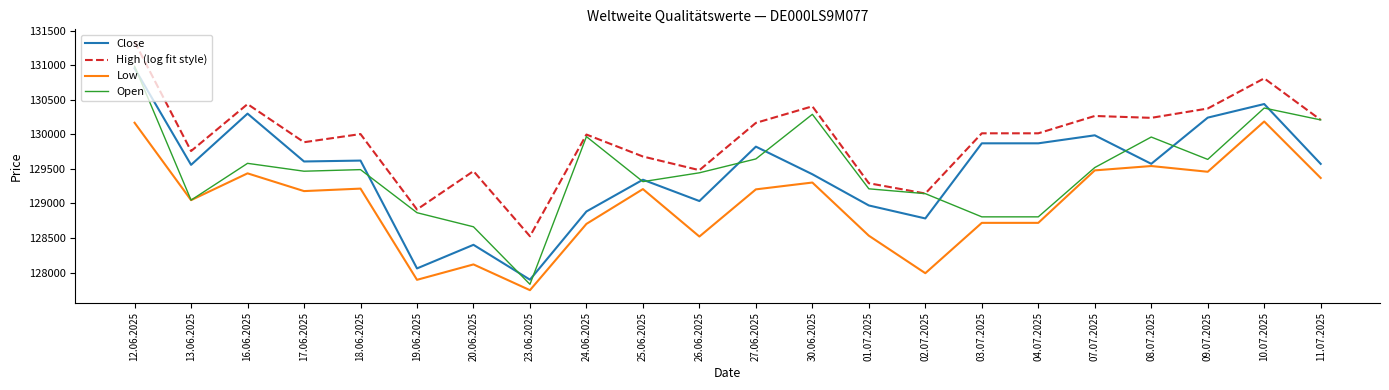

Between 19.06.2025 and 26.06.2025, which series saw the biggest shift?

Close